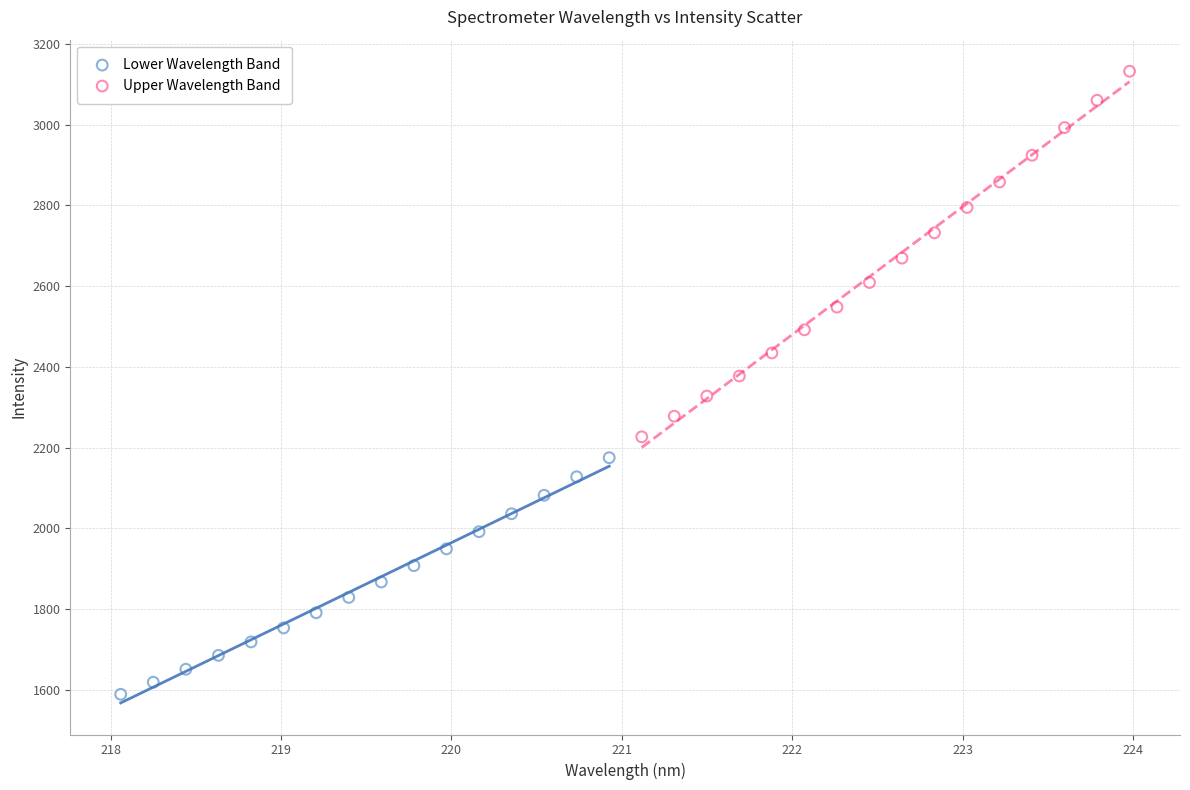

What are all the series names shown in the legend?

Lower Wavelength Band, Upper Wavelength Band